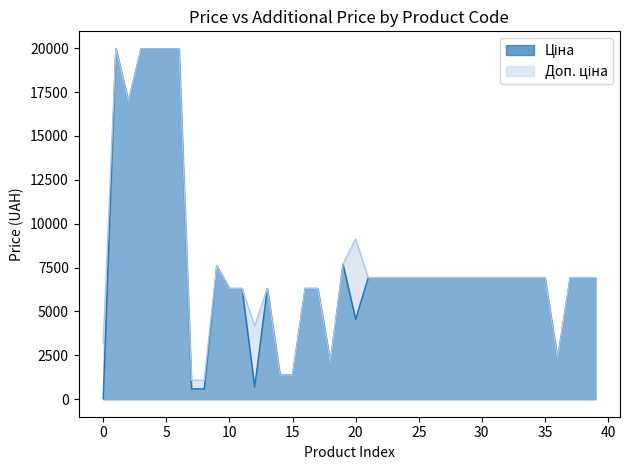

What is the greatest value displayed?

19964.2